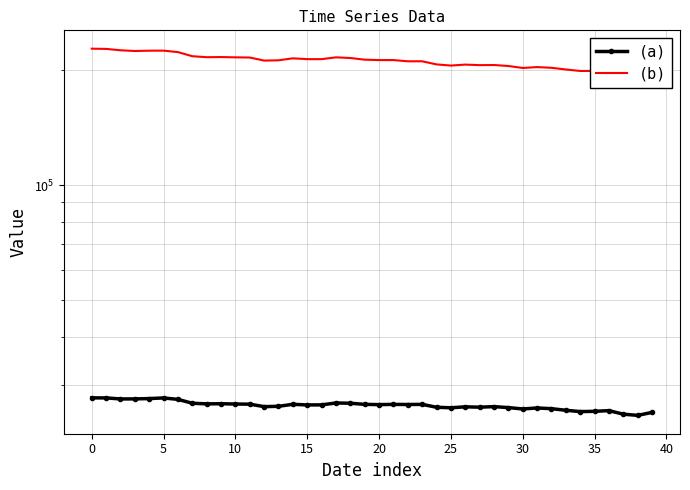

What is the label of the 36th point from the left?

35